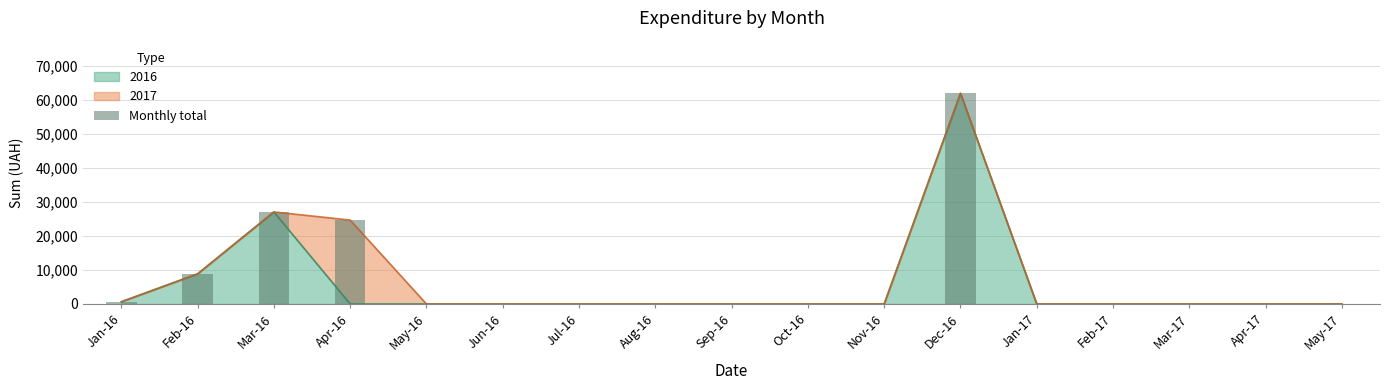

Are the bars grouped side by side (vs. stacked)?

No